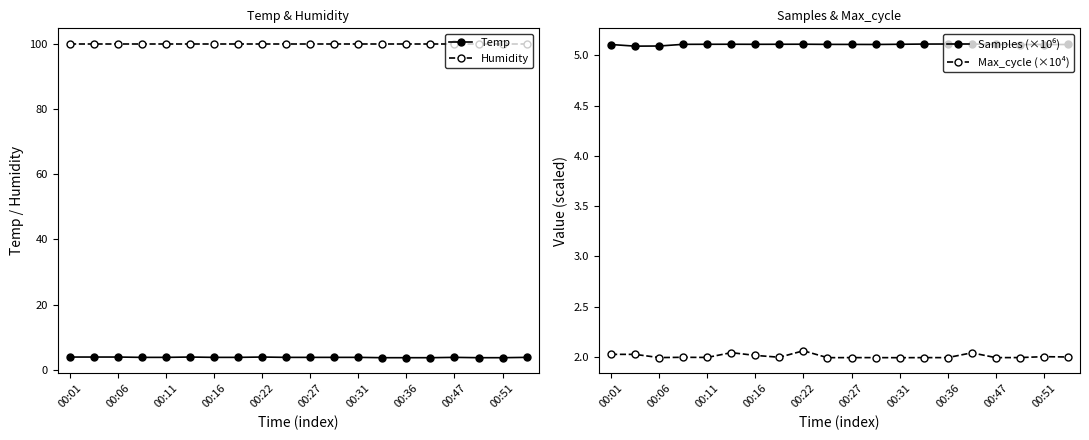

What is the minimum value for Humidity?

99.9